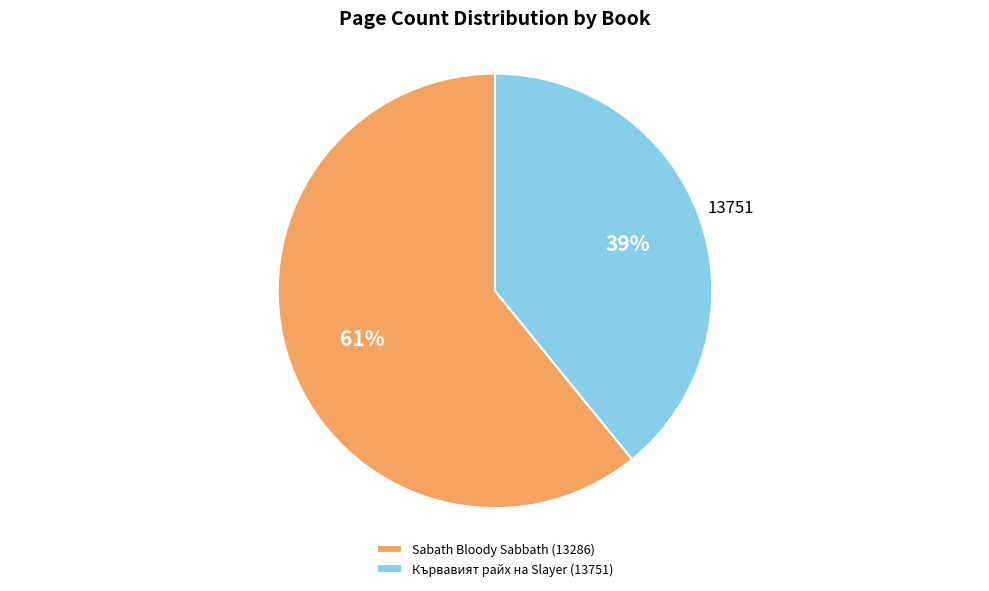

What is the ratio of the value at Sabath Bloody Sabbath (13286) to the value at Кървавият райх на Slayer (13751)?

1.6